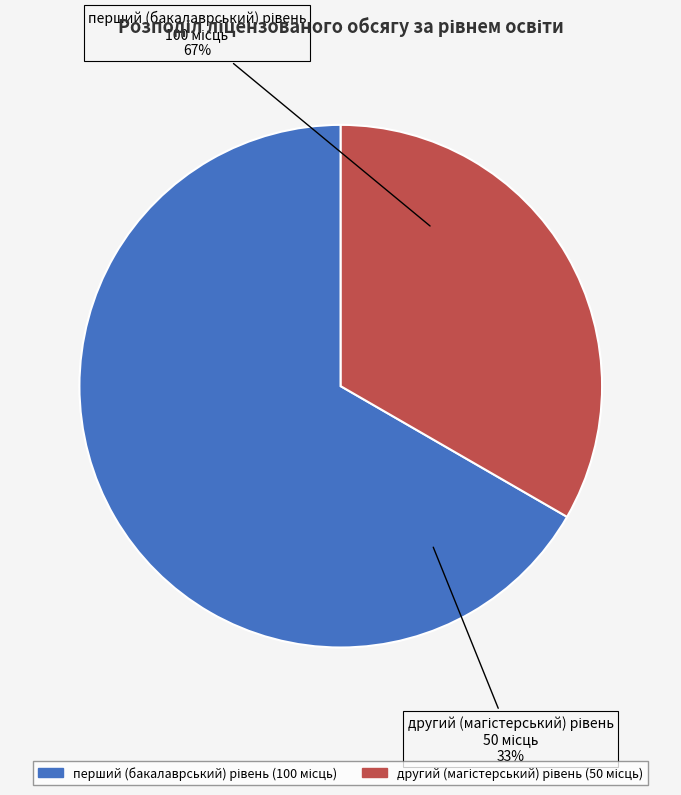

To the nearest percent, what percentage of the pie is перший (бакалаврський) рівень?

67%